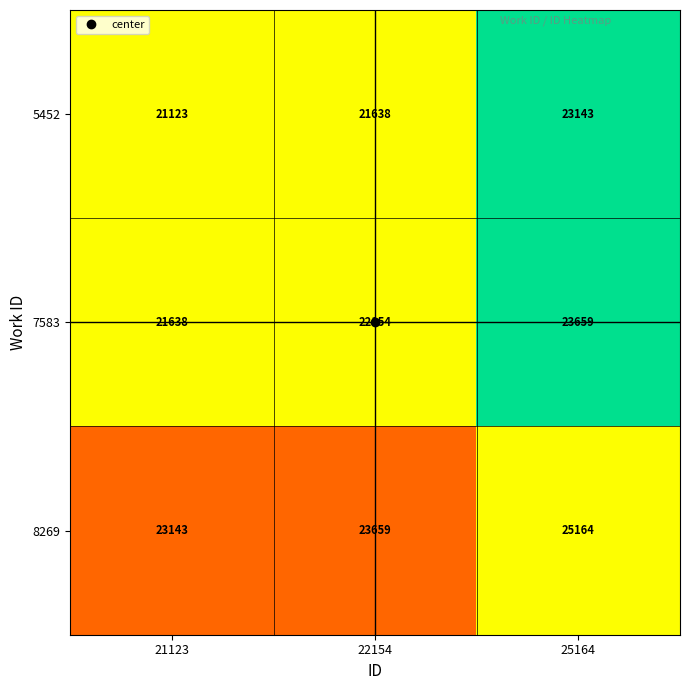

The value of 8269 at 22154 is 14212. True or false?

False